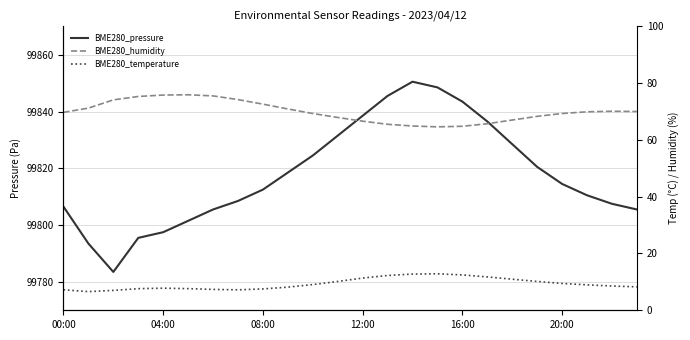

What is the approximate value of BME280_humidity at 18?

67.0